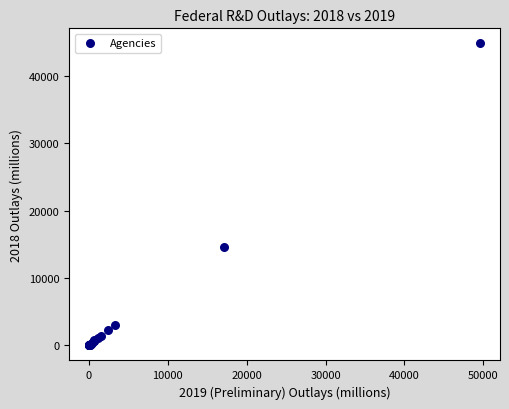

What Y value in the scatter plot is closest to 22421?

14606.7